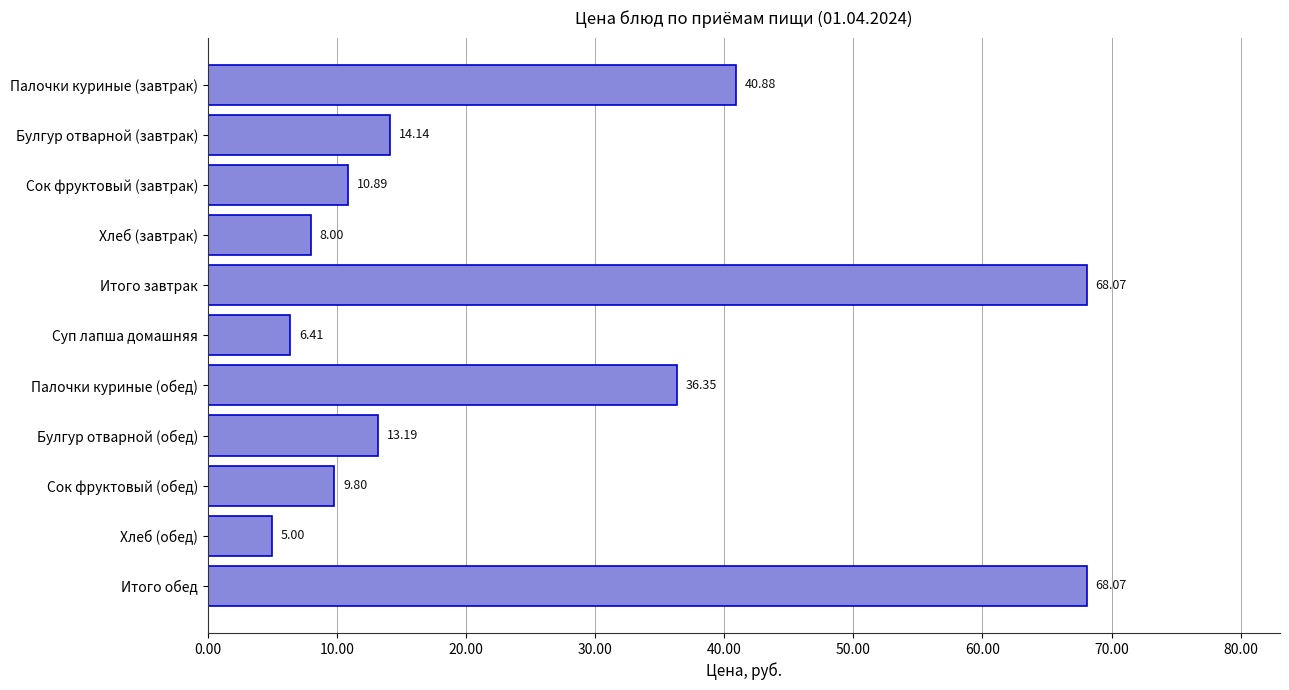

How many data points does each series have?

11